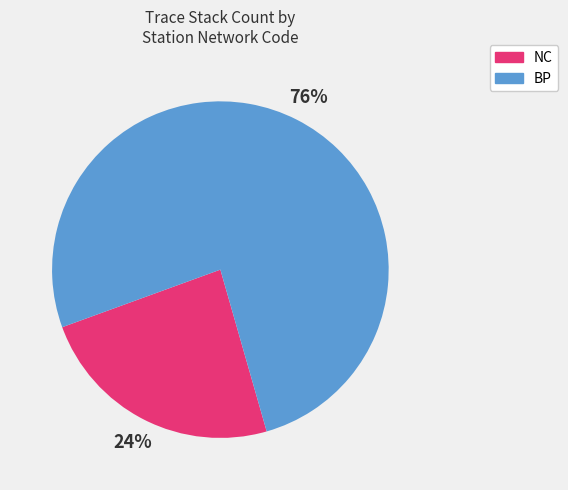

Count the number of slices in the pie.

2